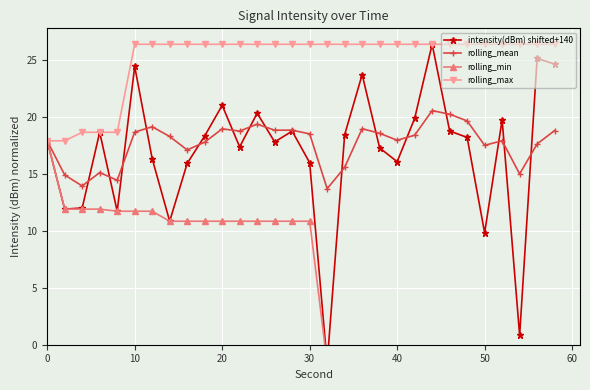

What is the maximum value for rolling_max?

26.4